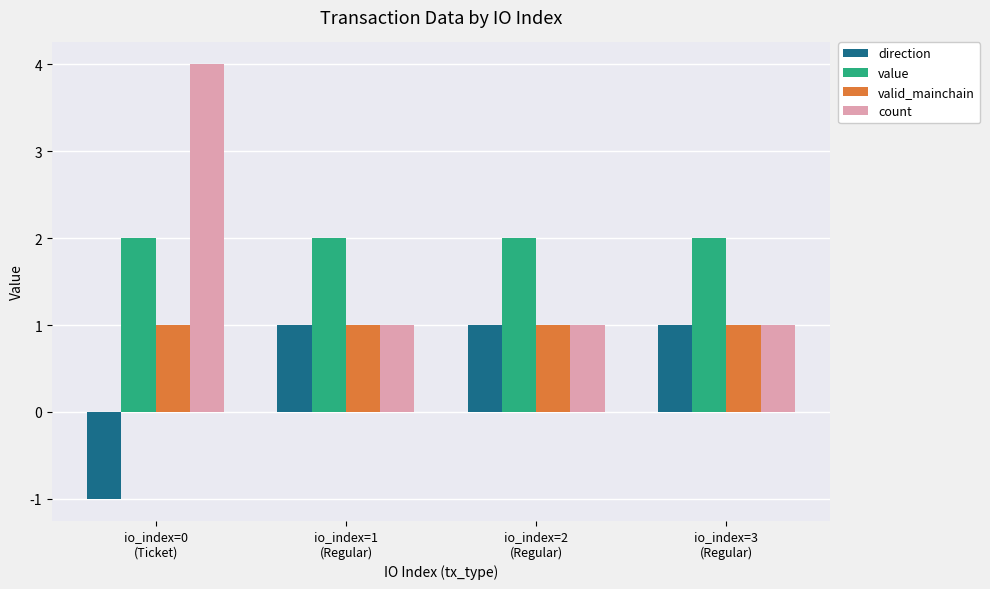

List the series in order of their overall mean, lowest first.

direction, valid_mainchain, count, value